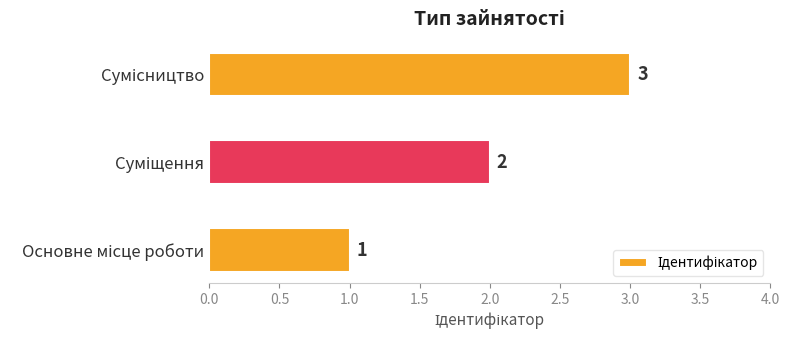

What is the maximum value shown in the chart?

3